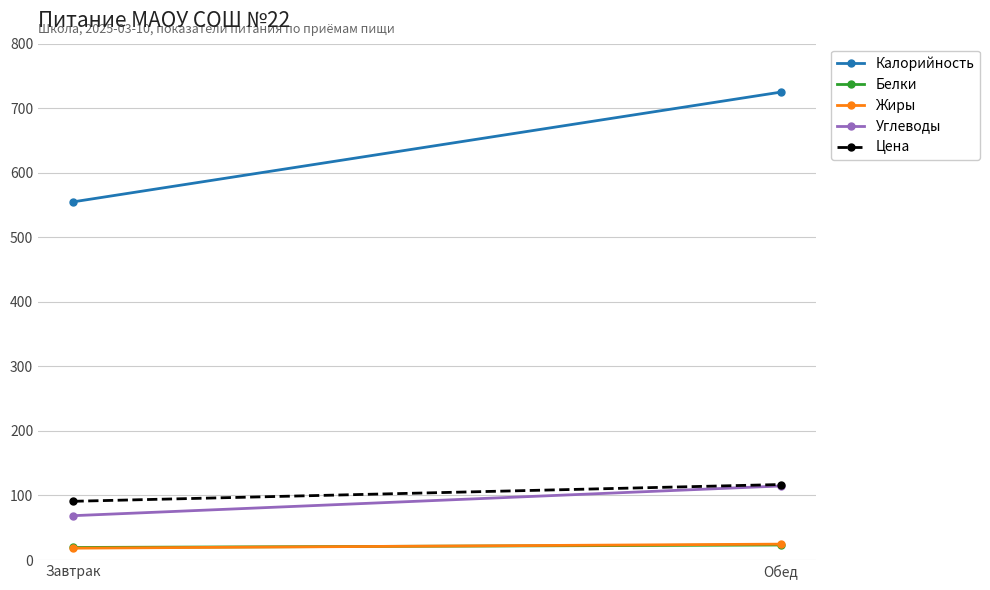

Reading left to right, extract all data points from this chart.

Калорийность: 555.0	725.0
Белки: 19.4	23.3
Жиры: 18.4	24.6
Углеводы: 68.7	114.8
Цена: 91.0	117.0